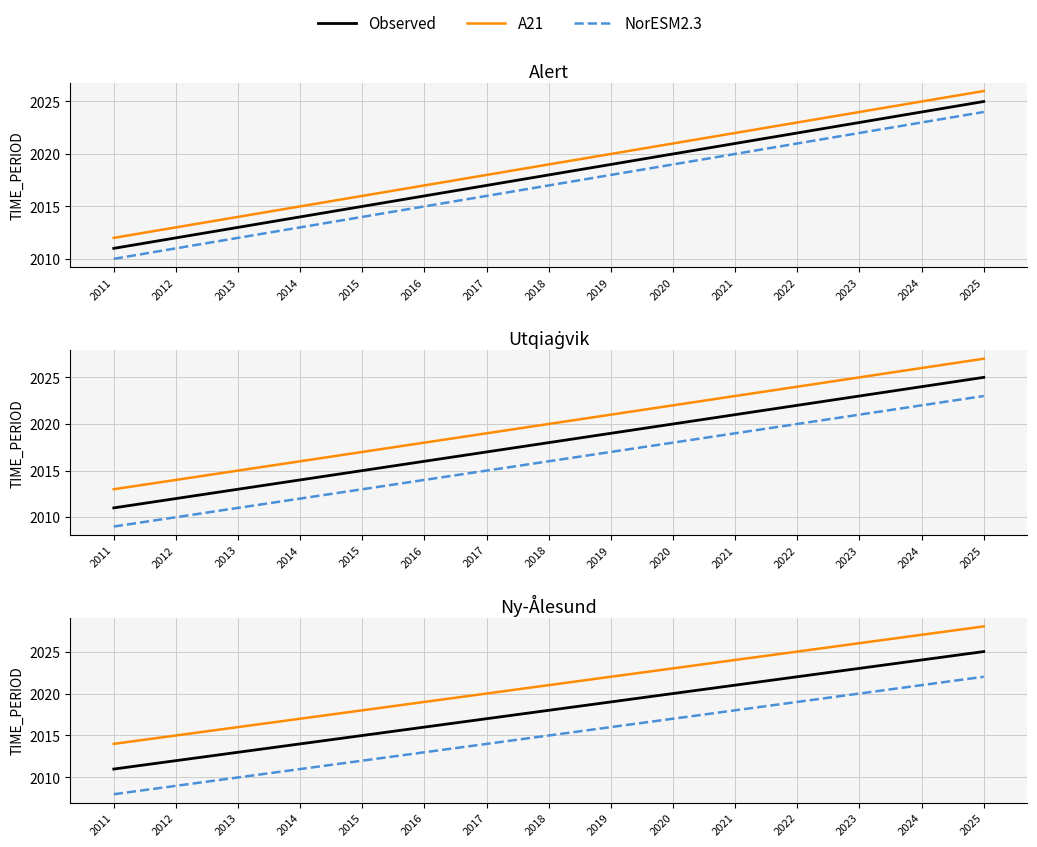

True or false: NorESM2.3 and A21 intersect in this chart.

False